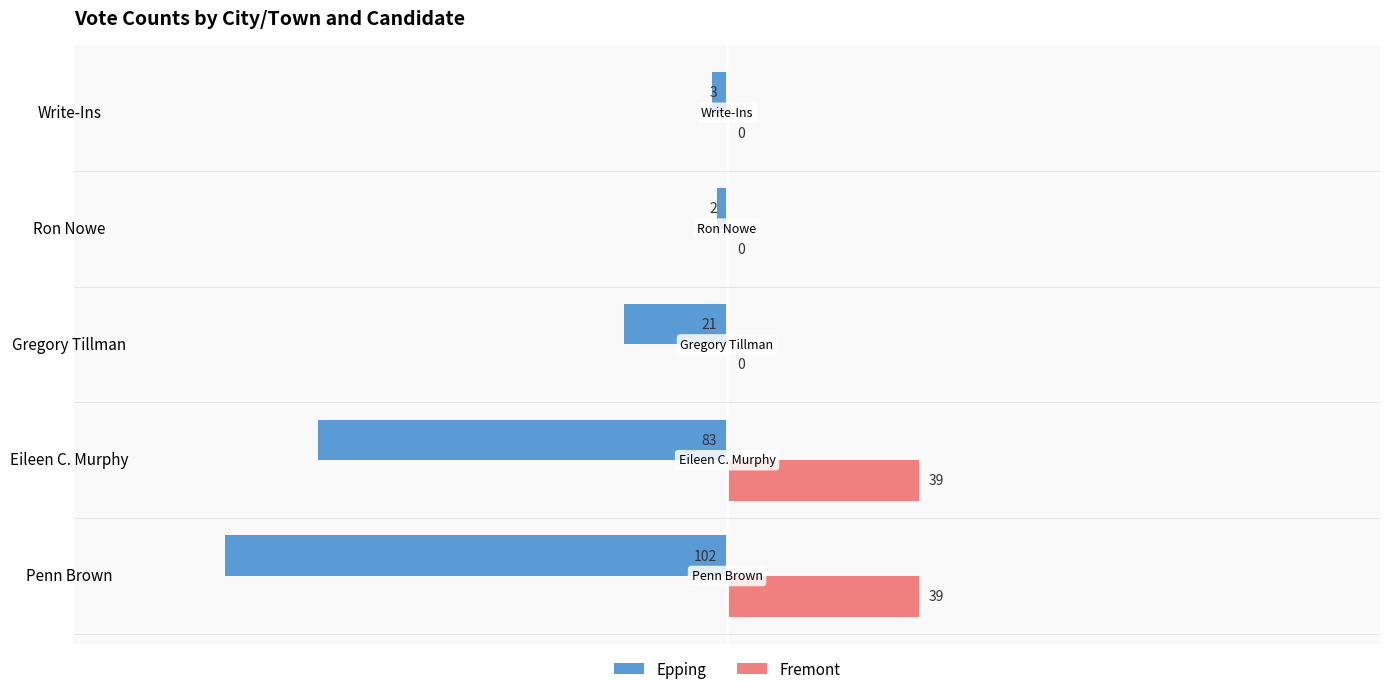

What are all the series names shown in the legend?

Epping, Fremont